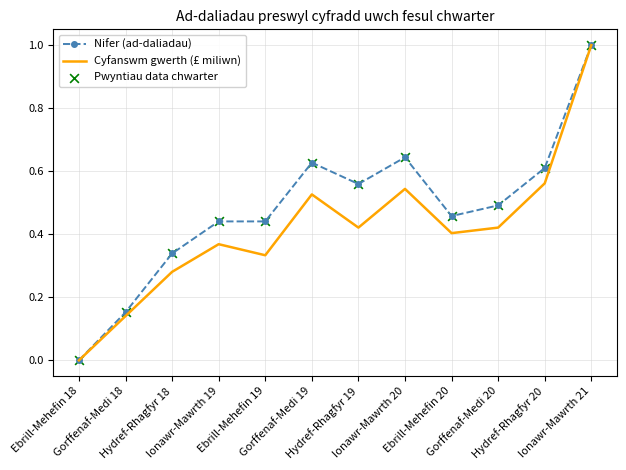

Which series has the largest total across all categories?

Nifer (ad-daliadau)